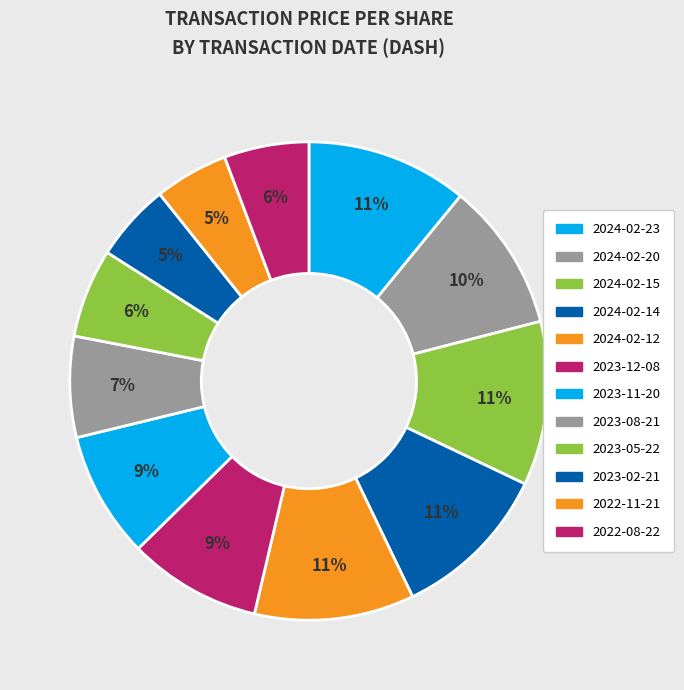

How many segments does this pie chart have?

12